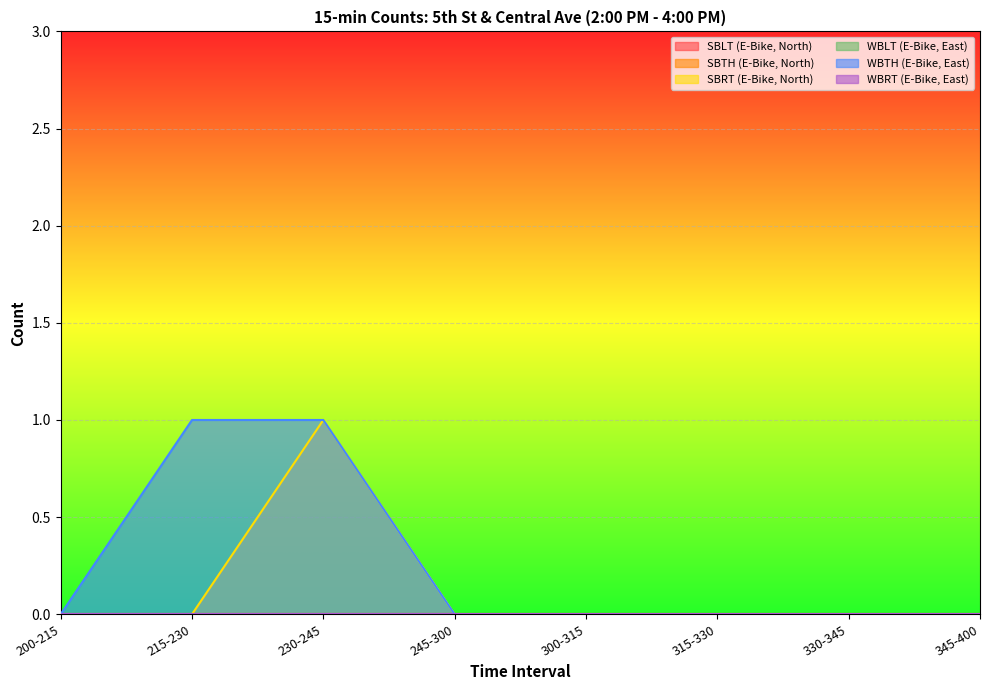

Which label corresponds to the smallest value in the chart?

200-215